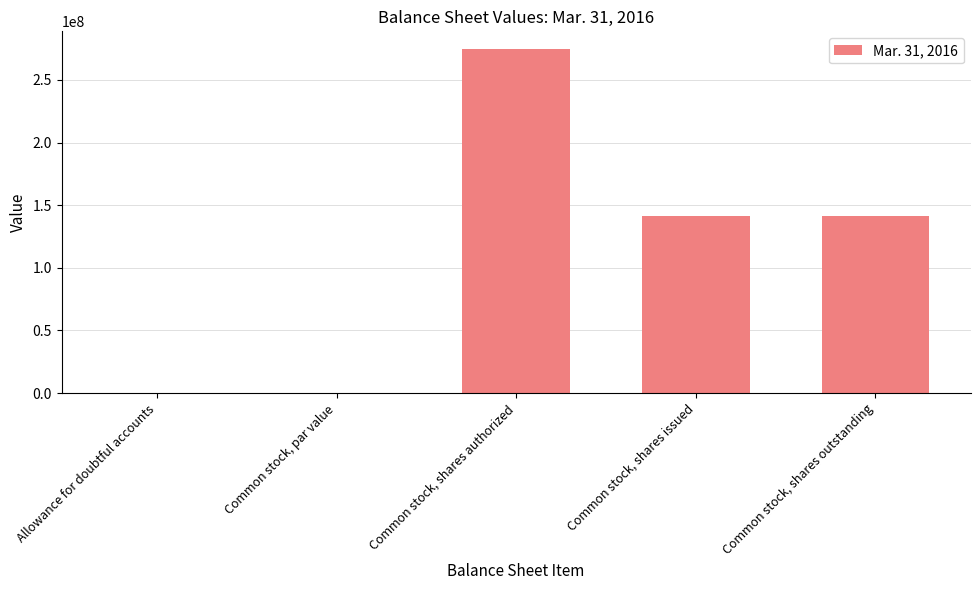

True or false: the data shows 150620180 at Common stock, shares authorized.

False